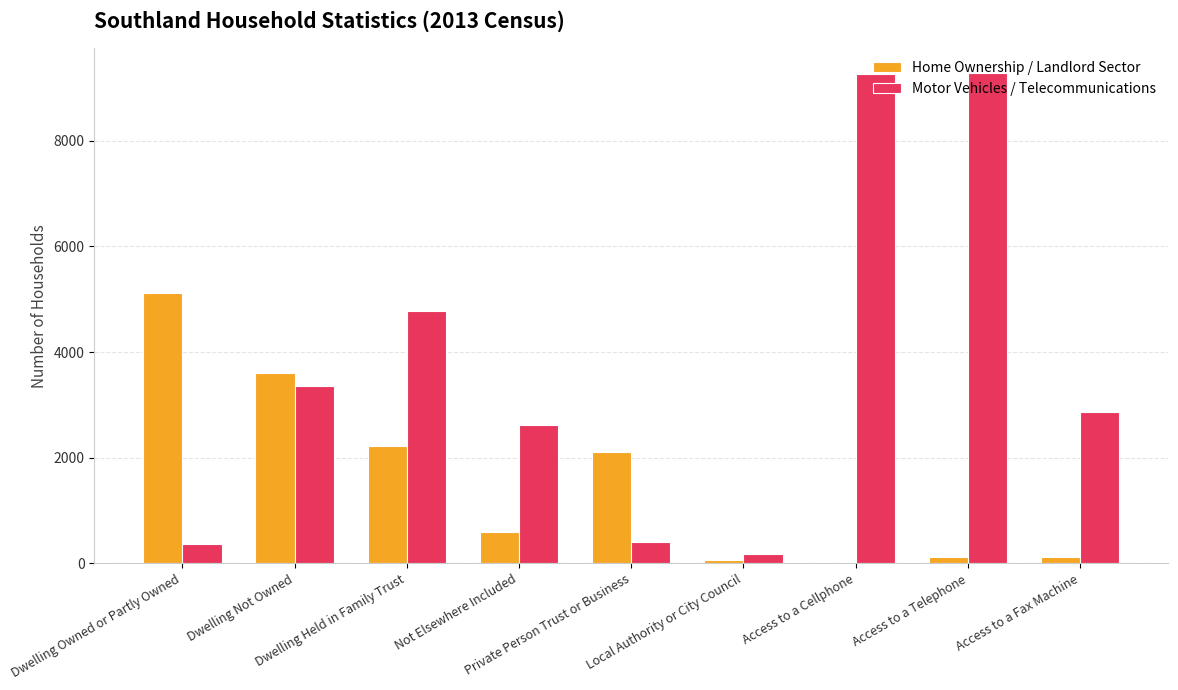

Does the chart contain stacked bars?

No